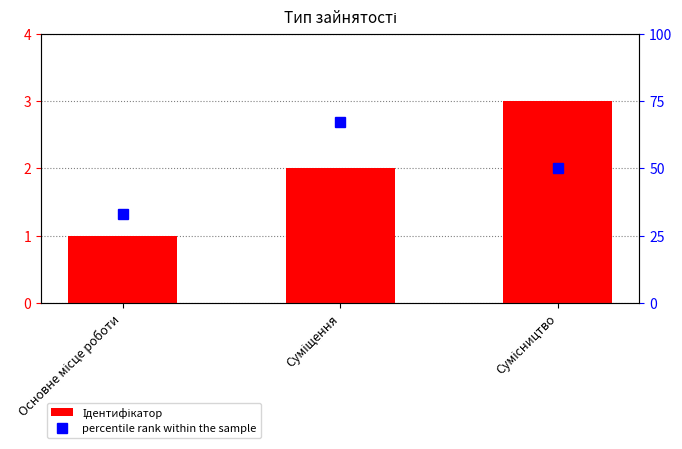

How many series are shown in this chart?

2